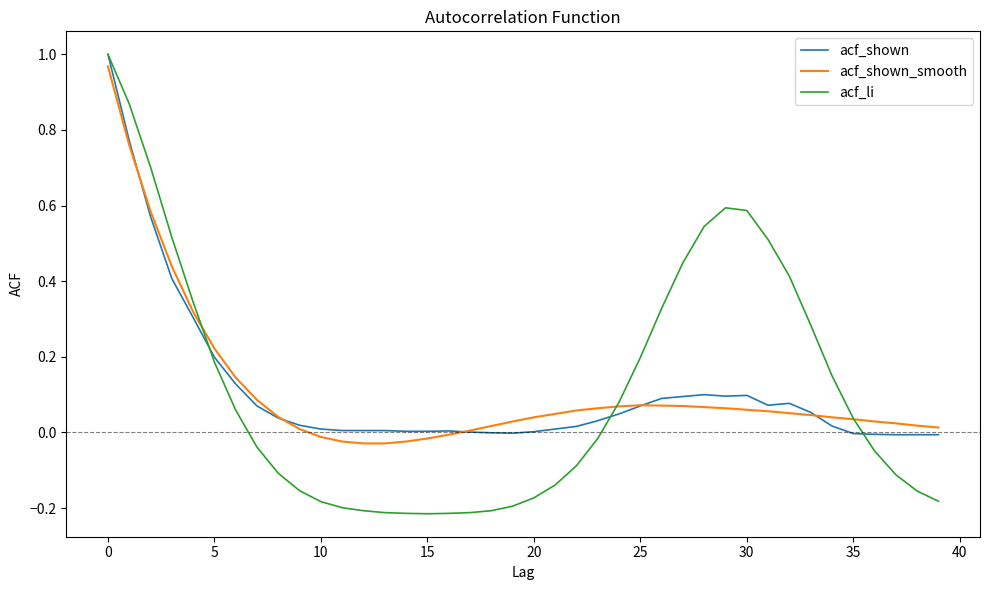

Which series has the widest spread of values?

acf_li